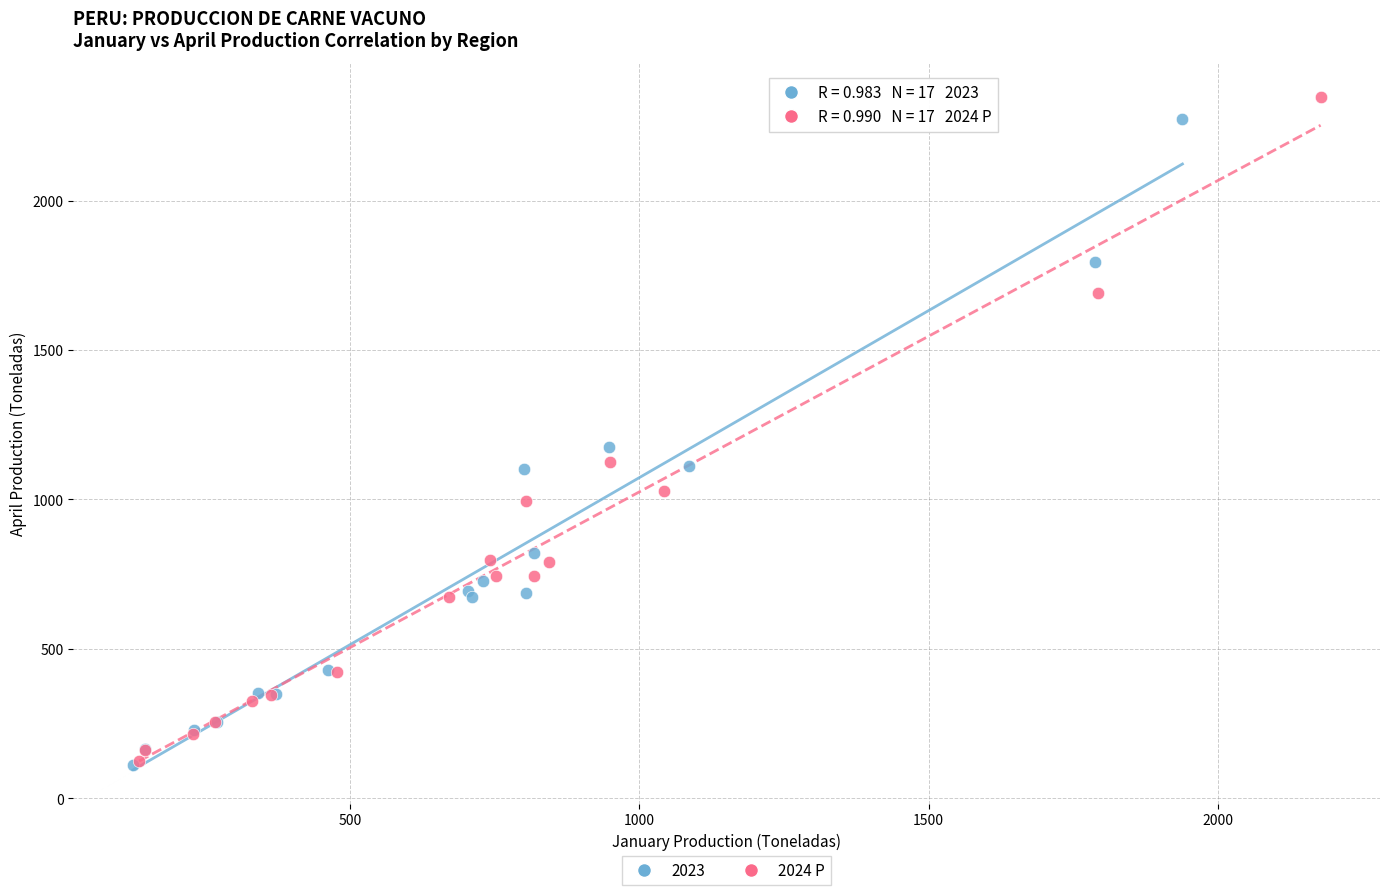

Which series has the largest Y range (max minus min)?

2024 P